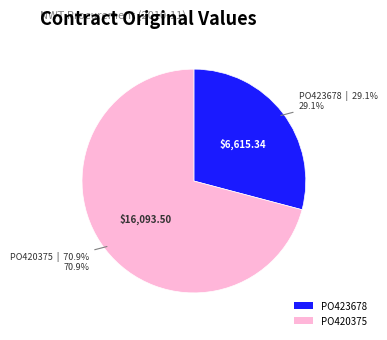

Is there any slice that represents more than half of the pie?

Yes